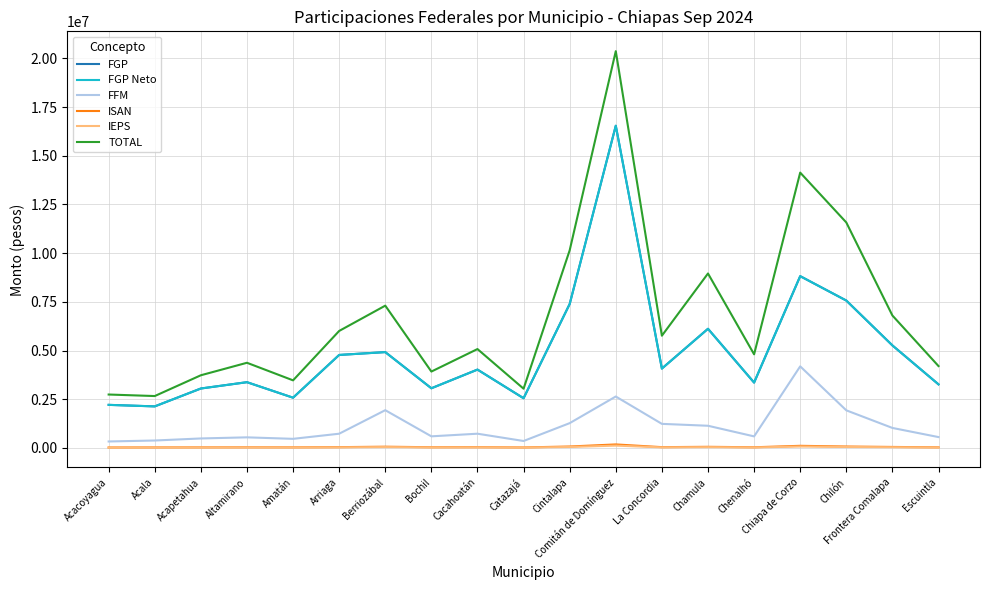

Is this an area chart (filled region under the line)?

No